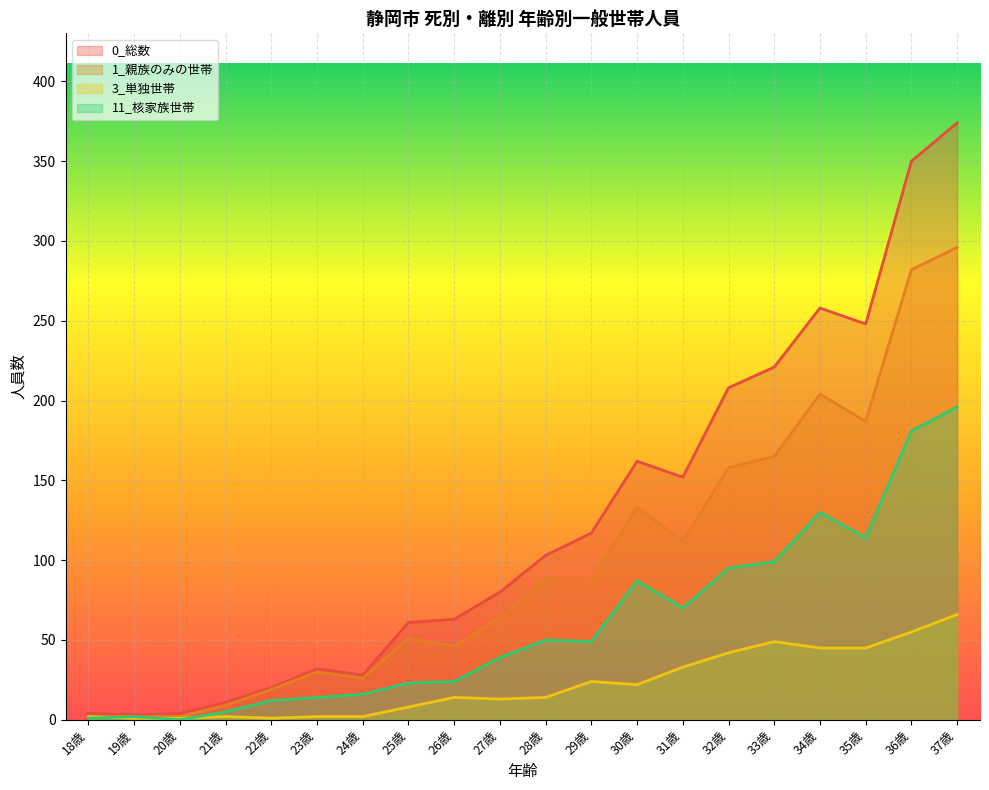

Which category has the highest value in the 11_核家族世帯 series?

37歳